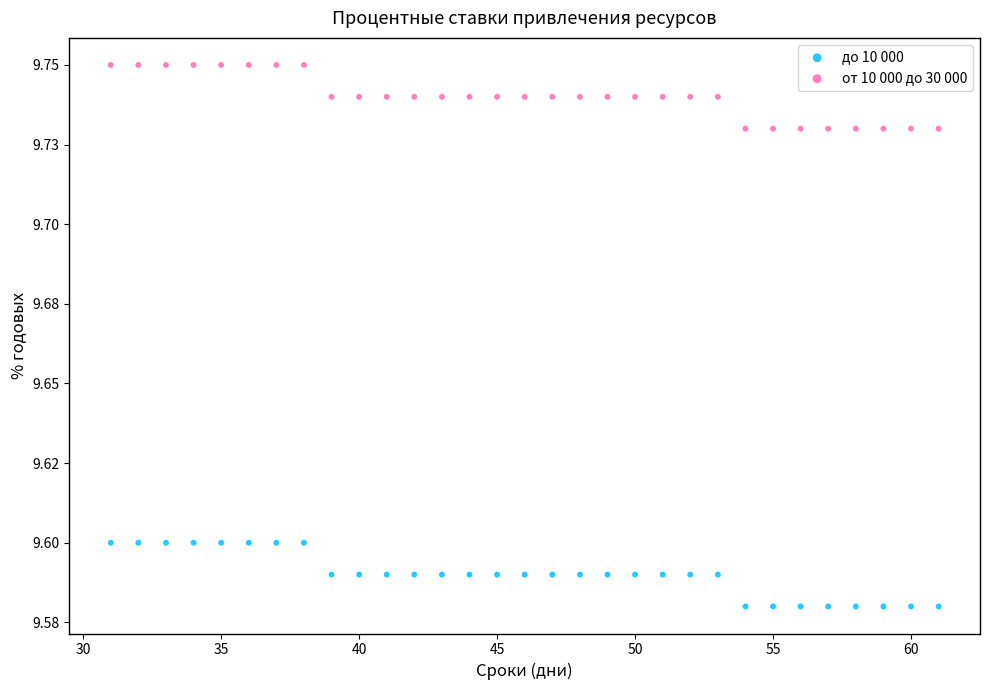

What are all the series names shown in the legend?

до 10 000, от 10 000 до 30 000